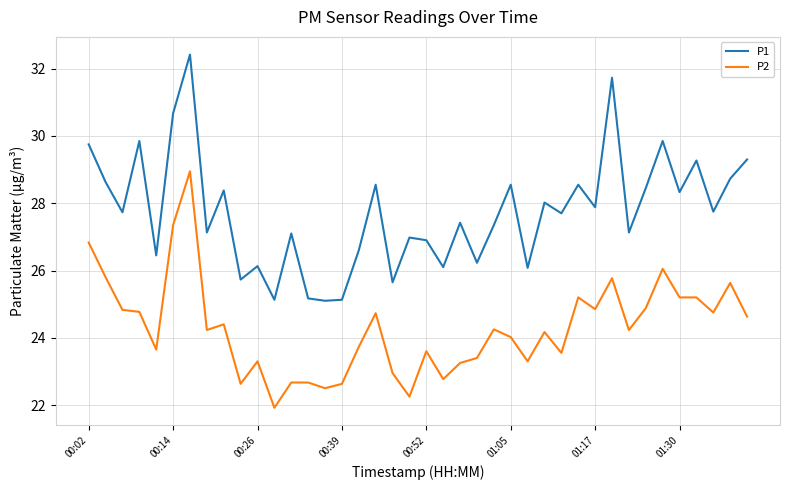

True or false: P1 and P2 intersect in this chart.

False